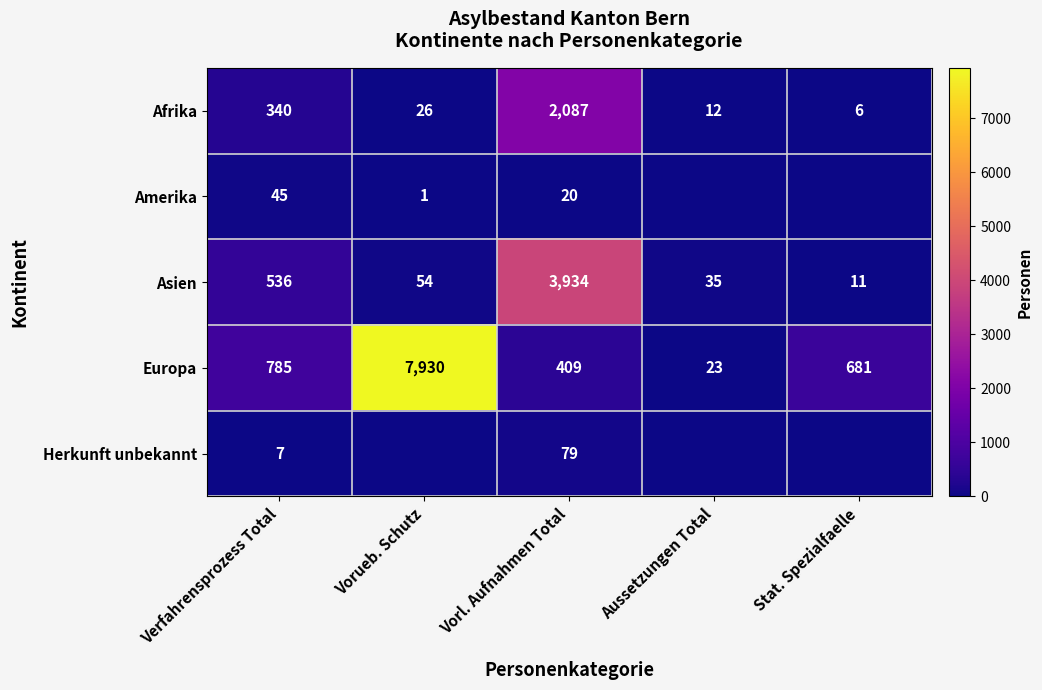

Is it true that Herkunft unbekannt equals 2 at Verfahrensprozess Total?

False